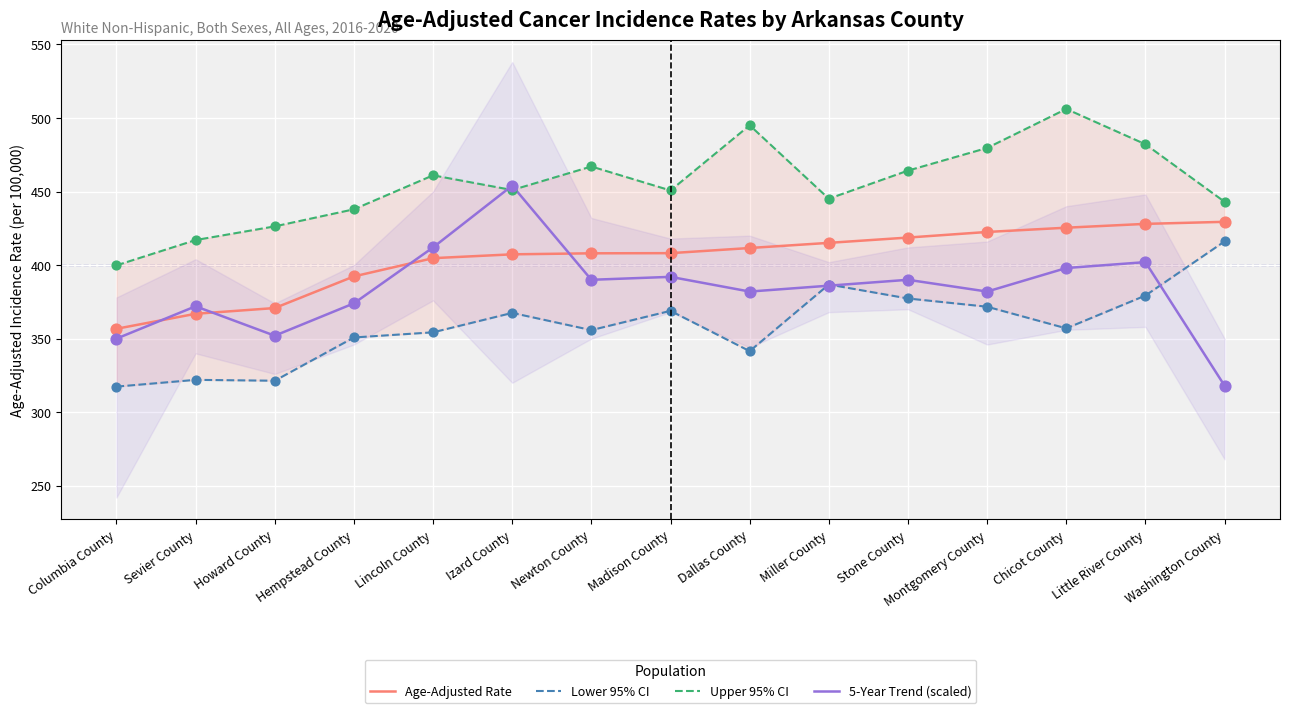

At which category is the sum across all series the highest?

Little River County